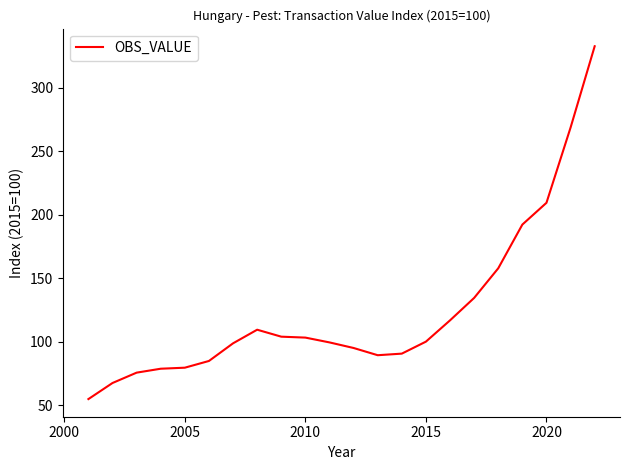

What is the smallest value displayed?

54.7